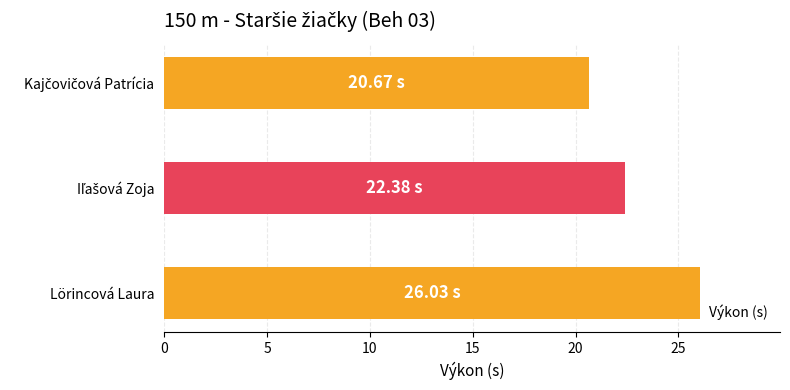

What is the label of the 1st bar from the bottom?

Lörincová Laura